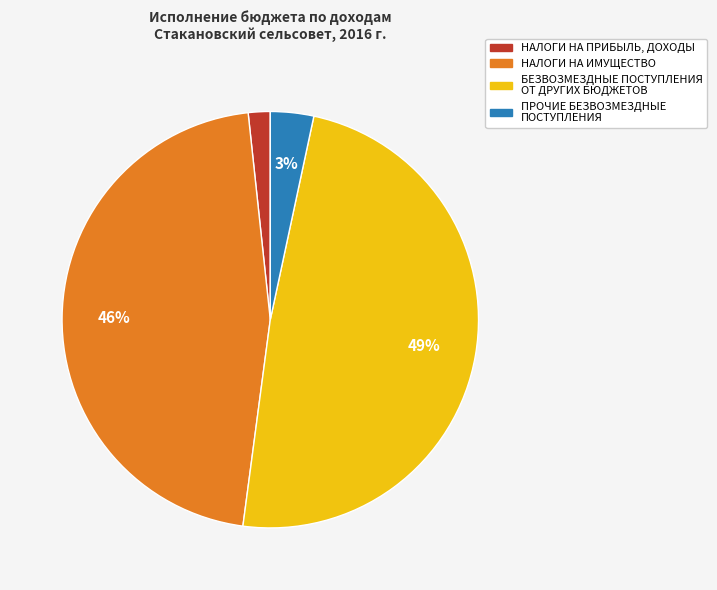

To the nearest percent, what is the difference between the БЕЗВОЗМЕЗДНЫЕ ПОСТУПЛЕНИЯ ОТ ДРУГИХ БЮДЖЕТОВ and НАЛОГИ НА ПРИБЫЛЬ, ДОХОДЫ slice percentages?

47%